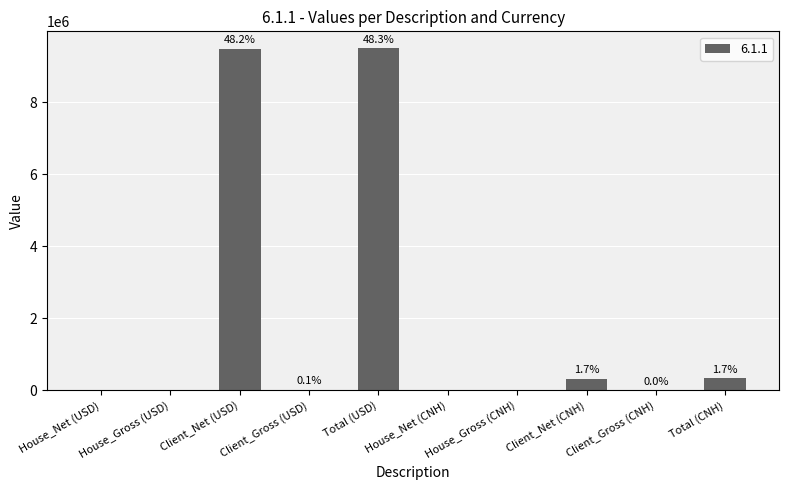

What is the greatest value displayed?

9486190.0